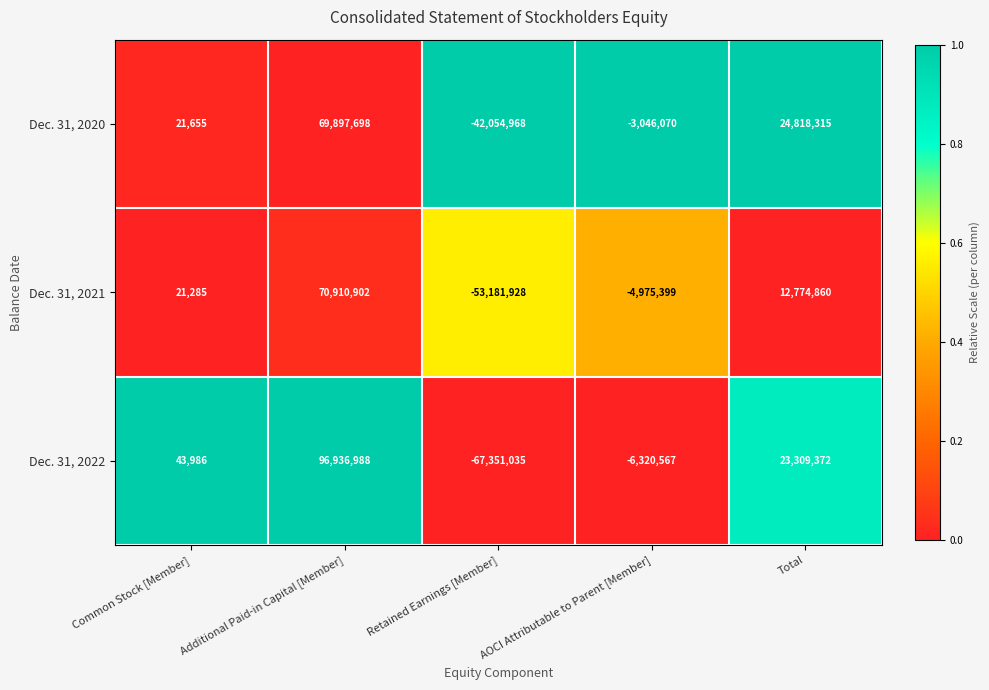

Rank the series by their maximum value, from lowest to highest.

Dec. 31, 2020, Dec. 31, 2021, Dec. 31, 2022